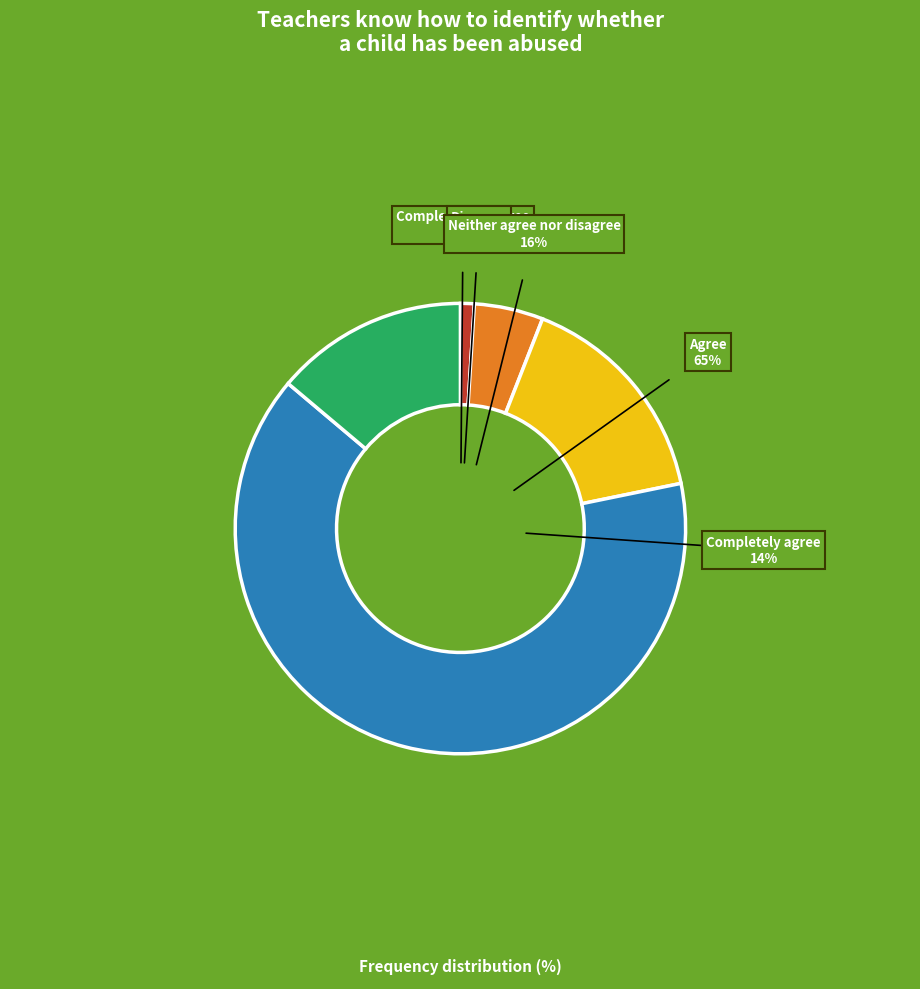

What percentage is the Completely agree slice, to the nearest percent?

14%